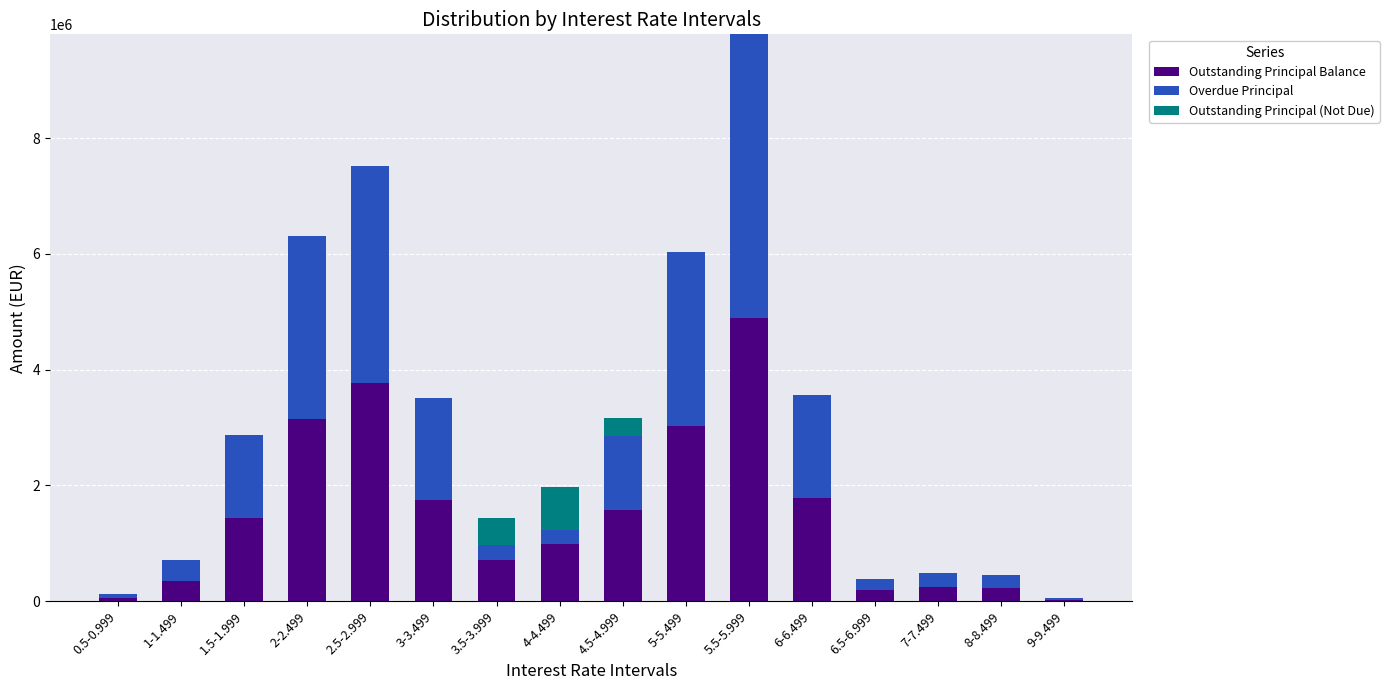

At which category is the sum across all series the highest?

5.5-5.999